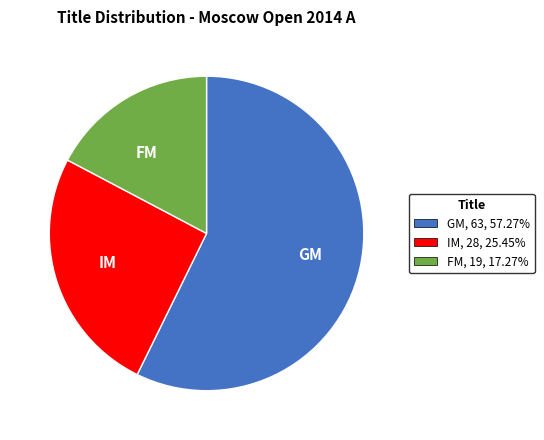

Between GM and IM, which is larger?

GM